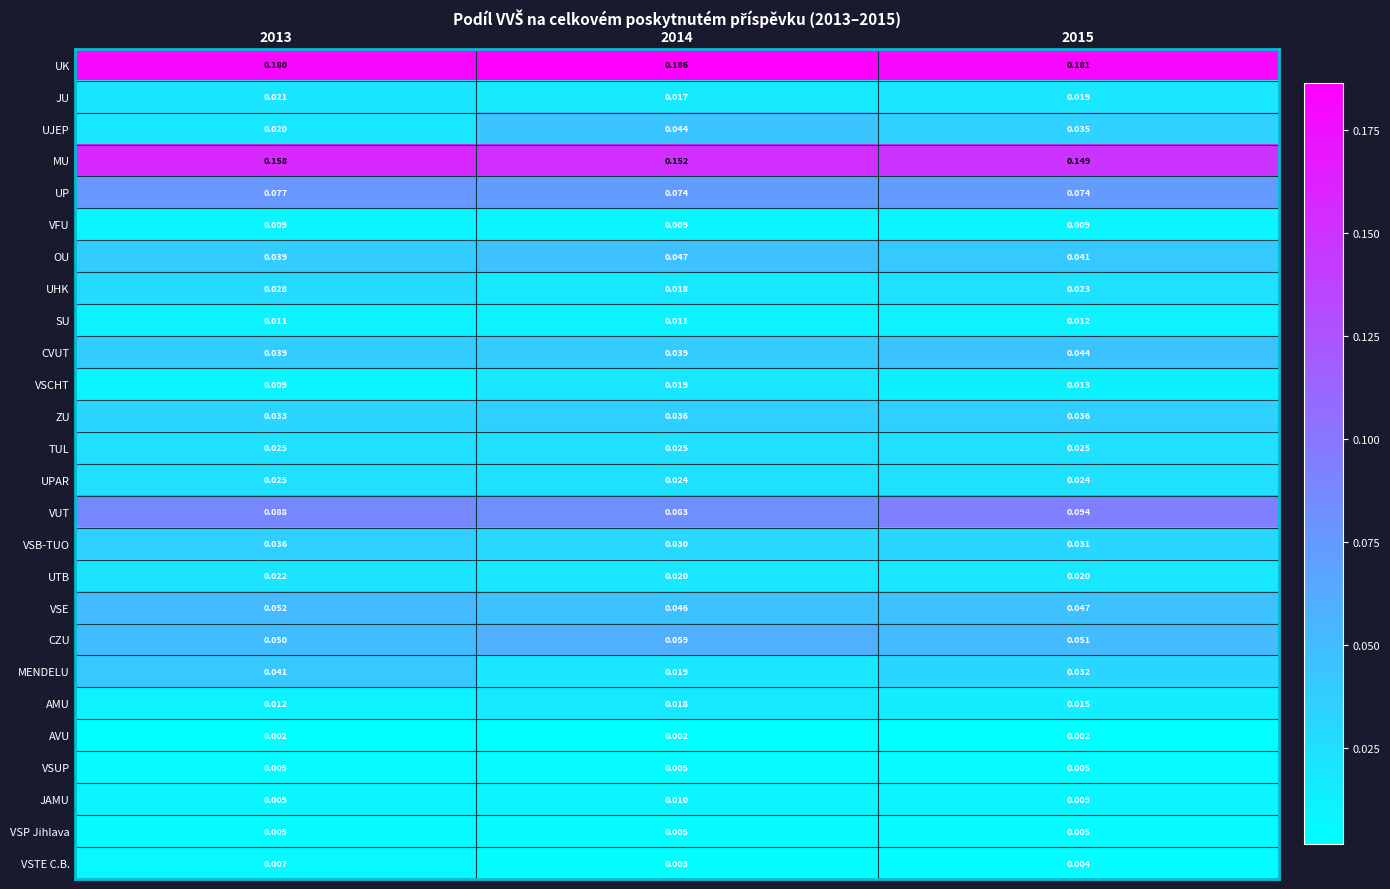

Which series has the widest spread of values?

UJEP